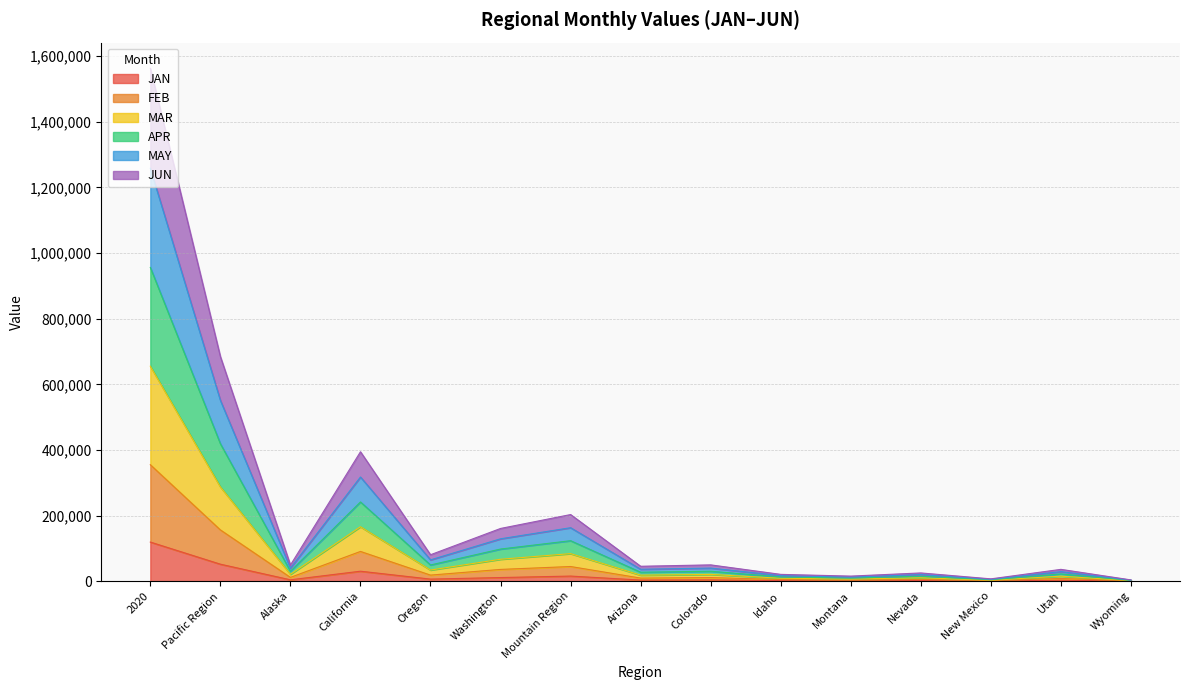

True or false: APR and MAY intersect in this chart.

False